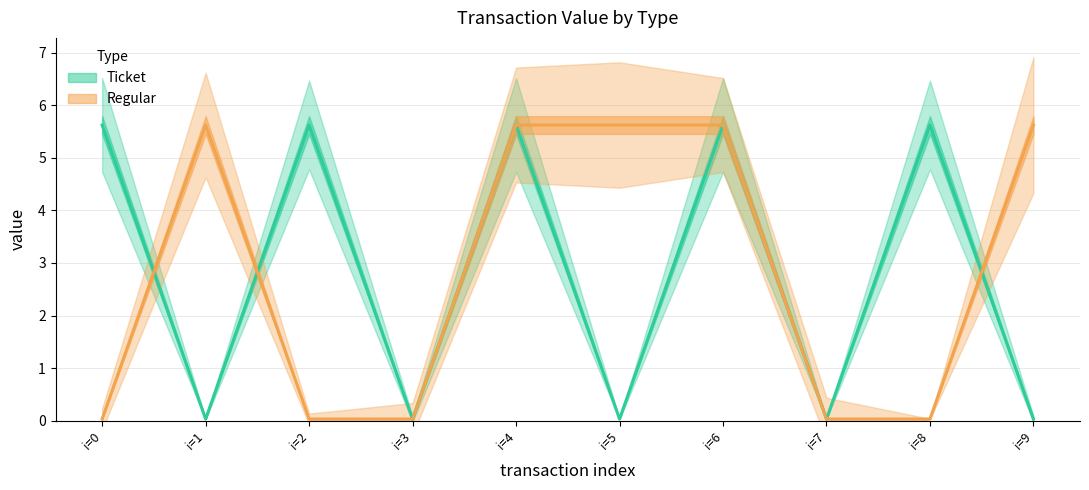

True or false: Regular and Ticket cross at least once.

True